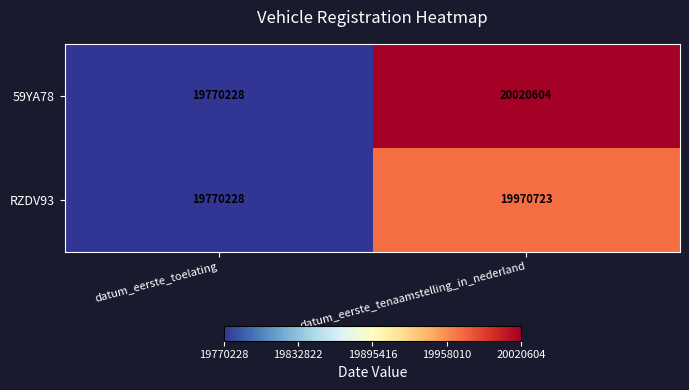

True or false: RZDV93 has a value of 19970723 at datum_eerste_tenaamstelling_in_nederland.

True